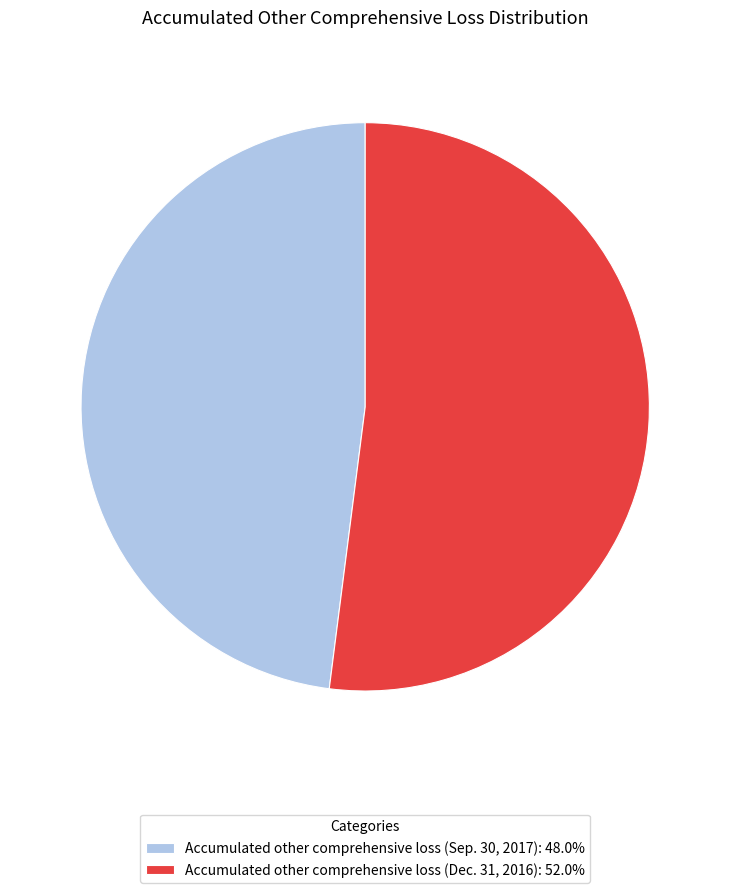

Does any single category account for the majority?

Yes